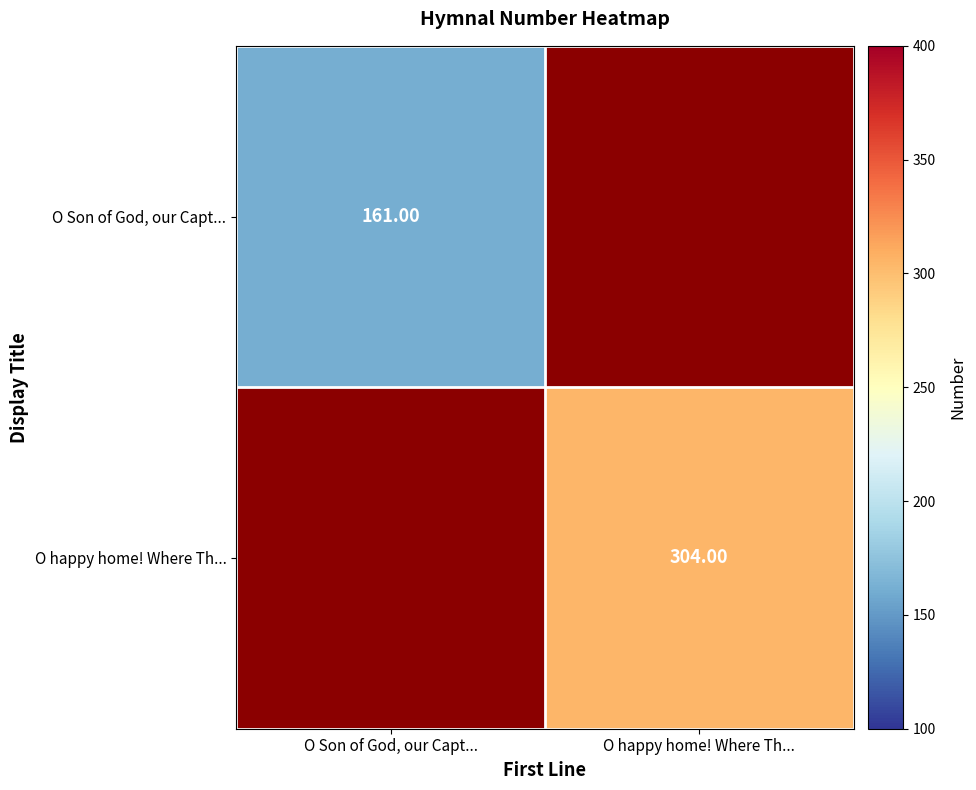

Between O Son of God, our Capt... and O happy home! Where Th..., which is larger?

O happy home! Where Th...